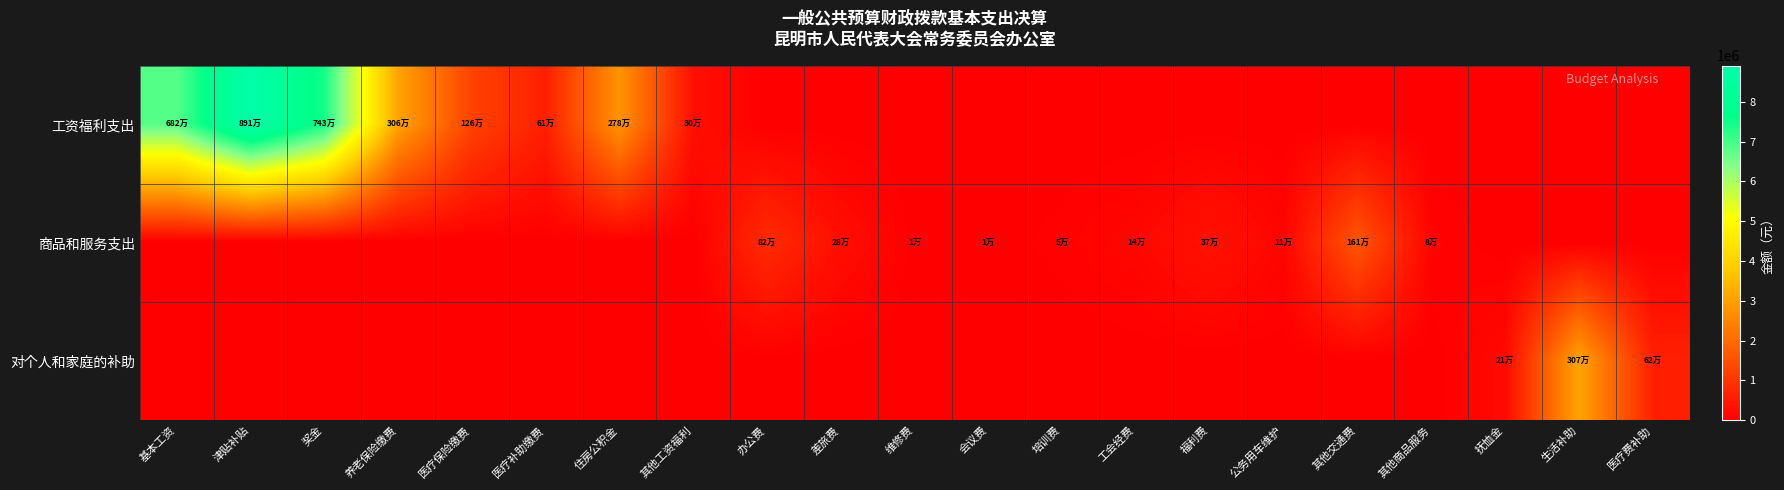

Which label corresponds to the smallest value in the chart?

办公费